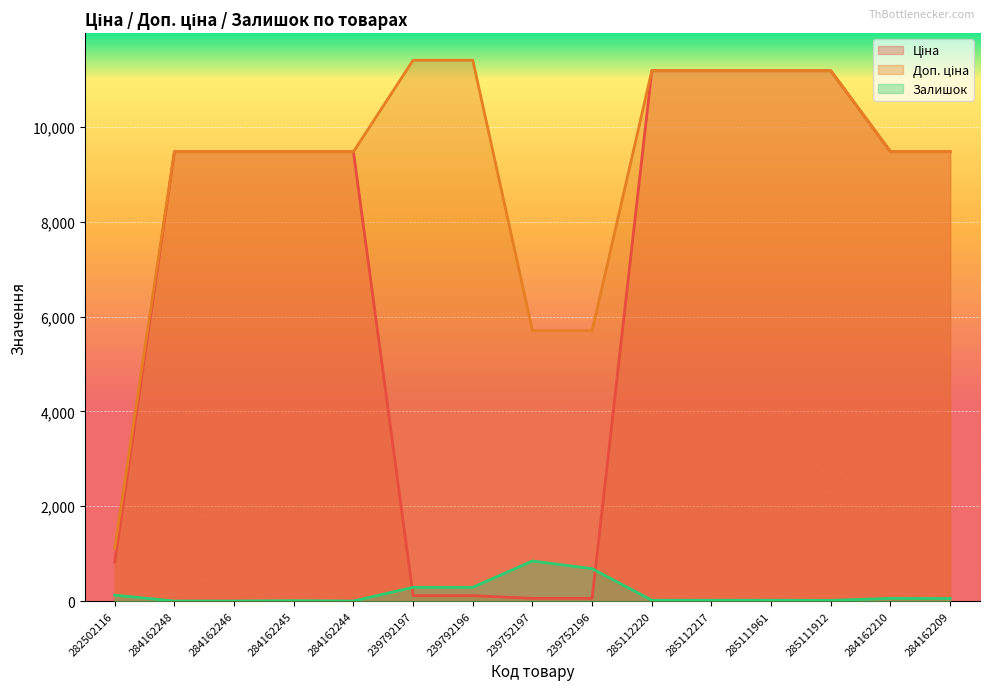

How many interior local valleys does the Залишок series have?

2